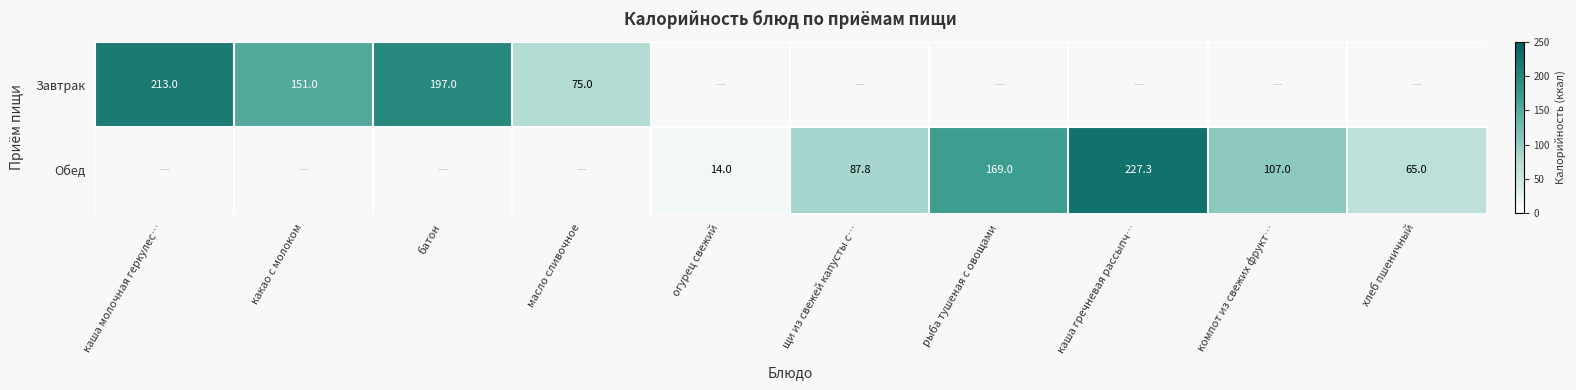

The Завтрак series shows 197.0 at батон. True or false?

True